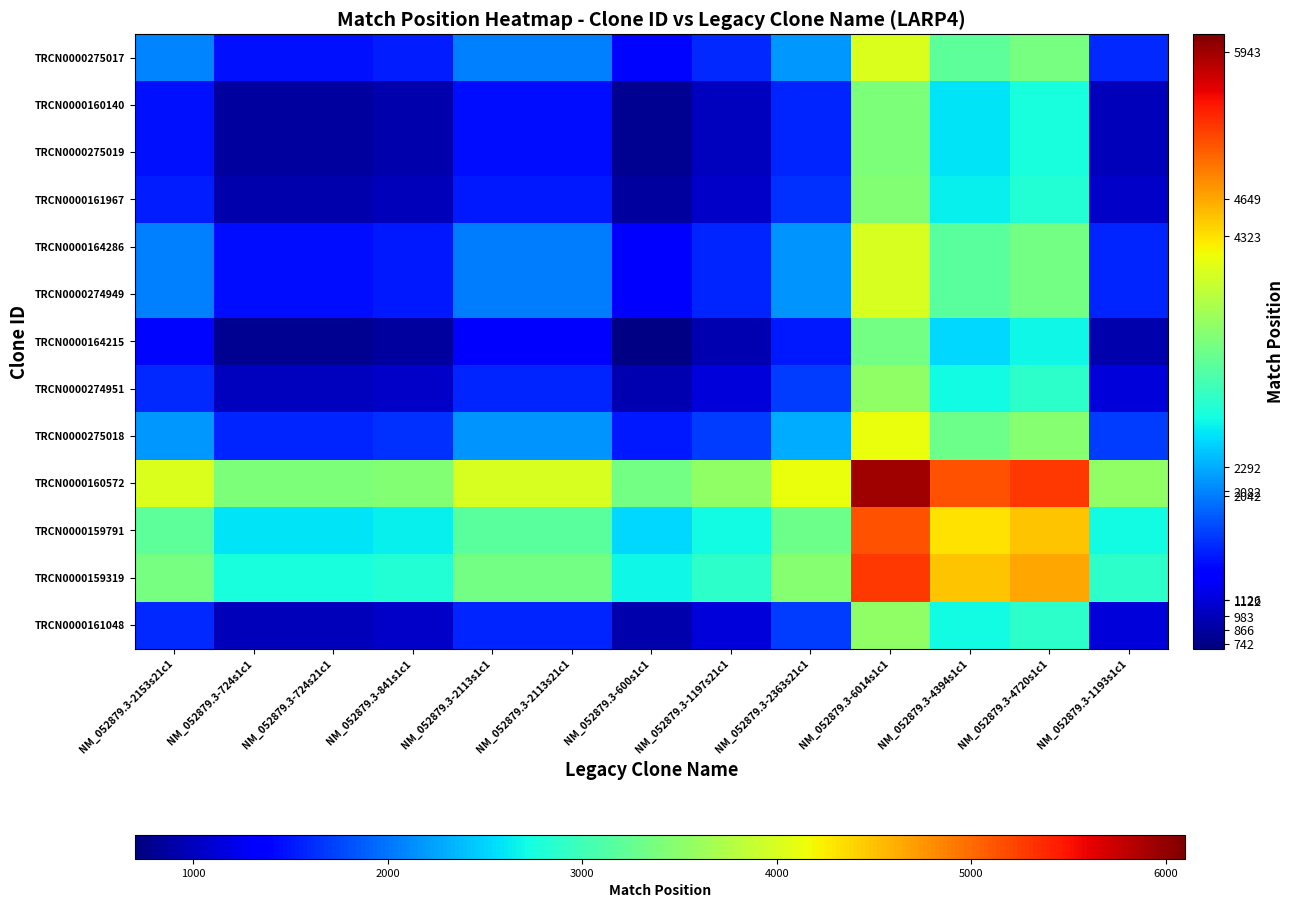

What is the difference between the highest and lowest values at NM_052879.3-2113s21c1?

2600.5